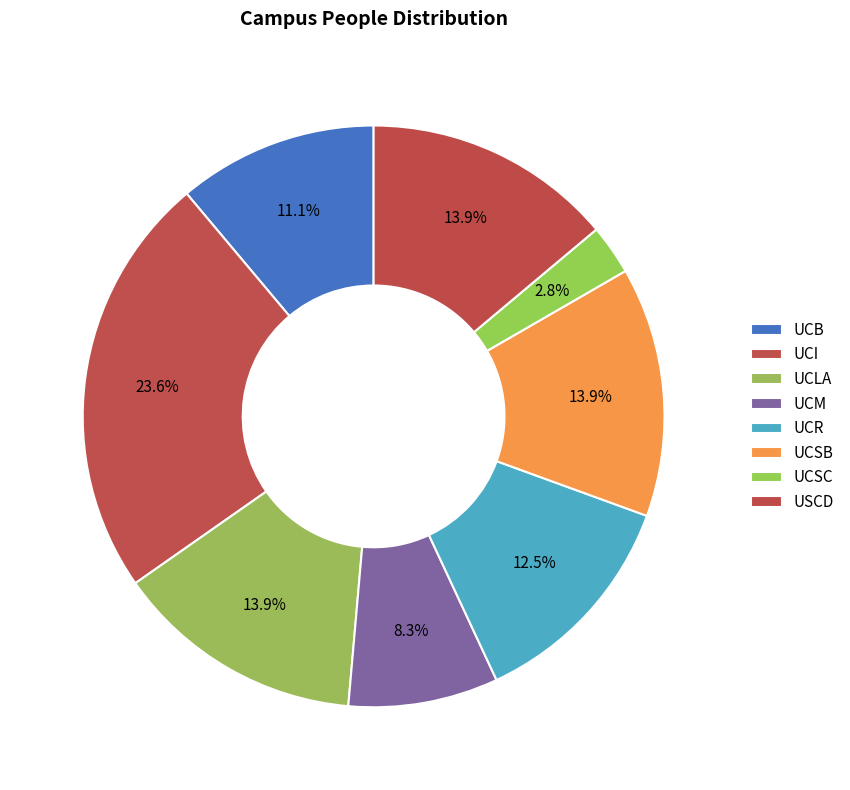

Is it true that USCD is 14% of the pie?

True